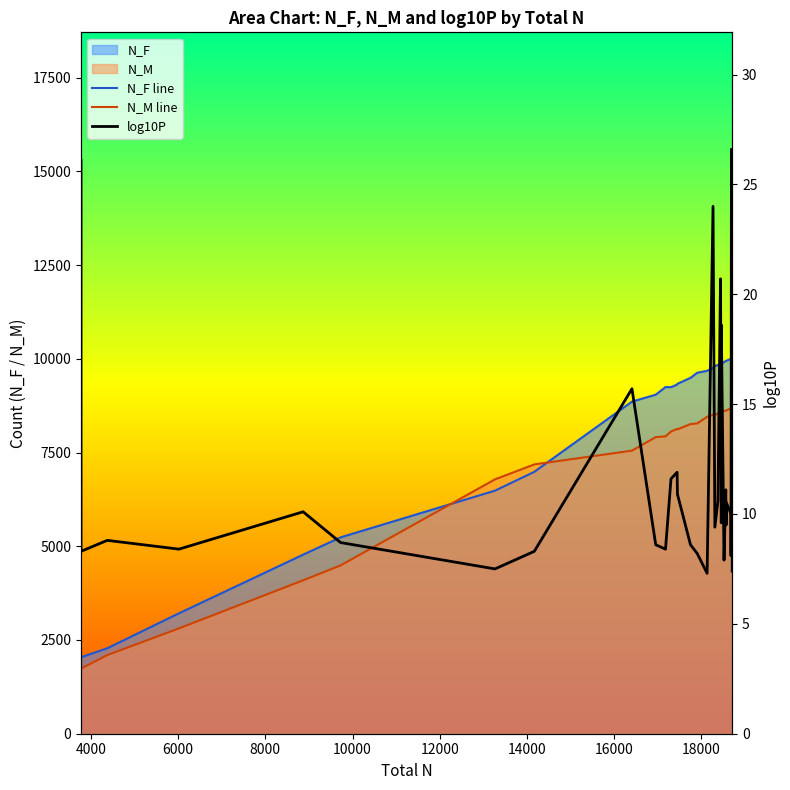

True or false: log10P has more than 1 points higher than both neighbors.

True